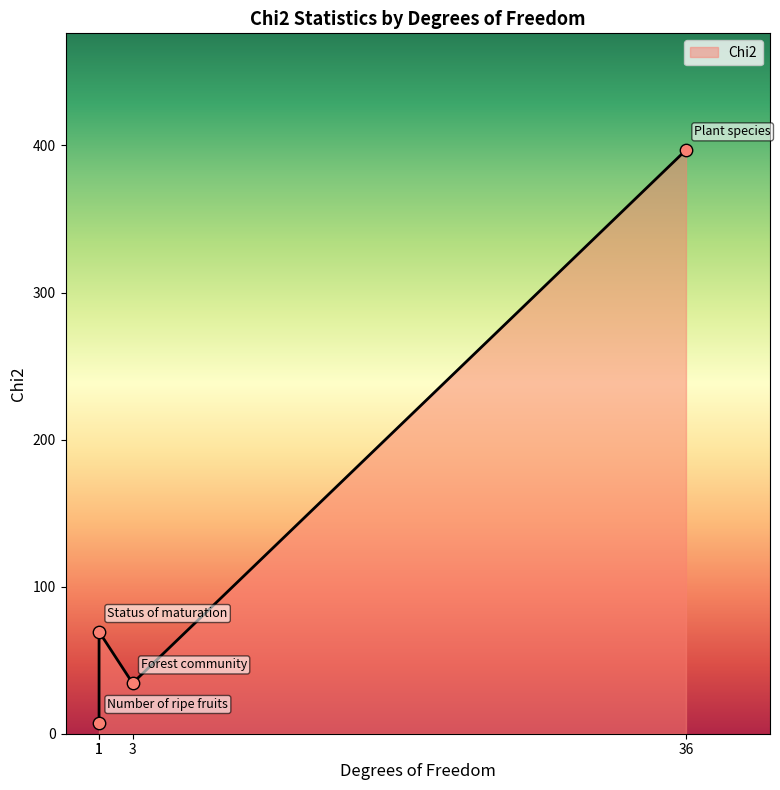

What is the change in value from Forest community to Plant species?

+362.5